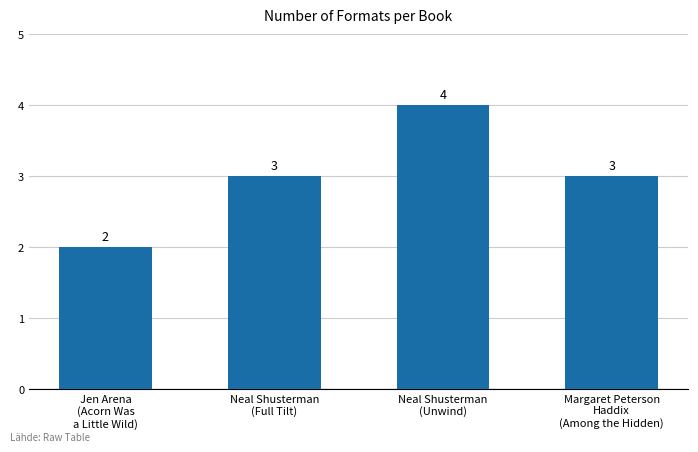

What is the value of the 4th bar from the left?

3